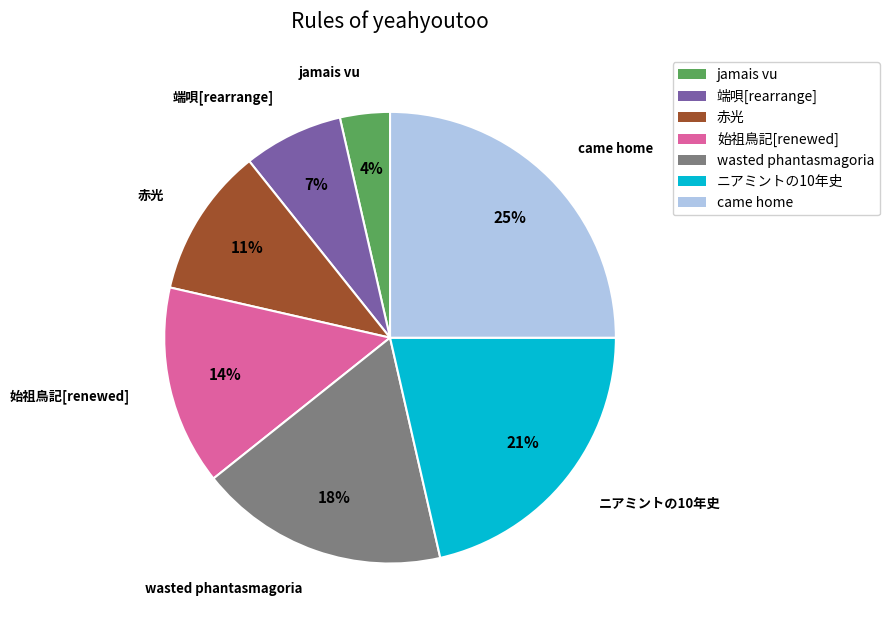

Between ニアミントの10年史 and jamais vu, which is larger?

ニアミントの10年史